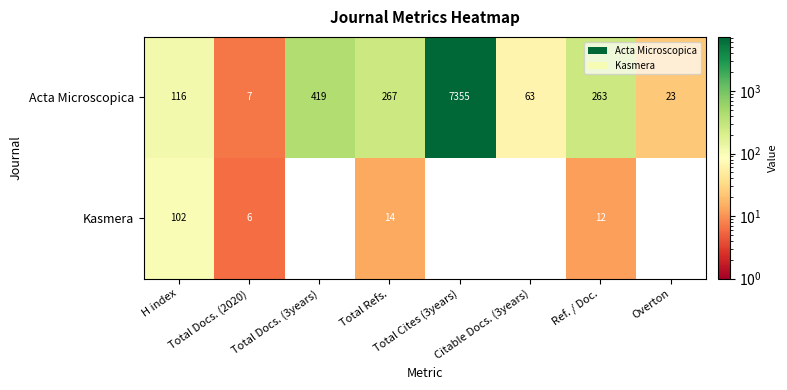

Which series has the largest total across all categories?

Acta Microscopica